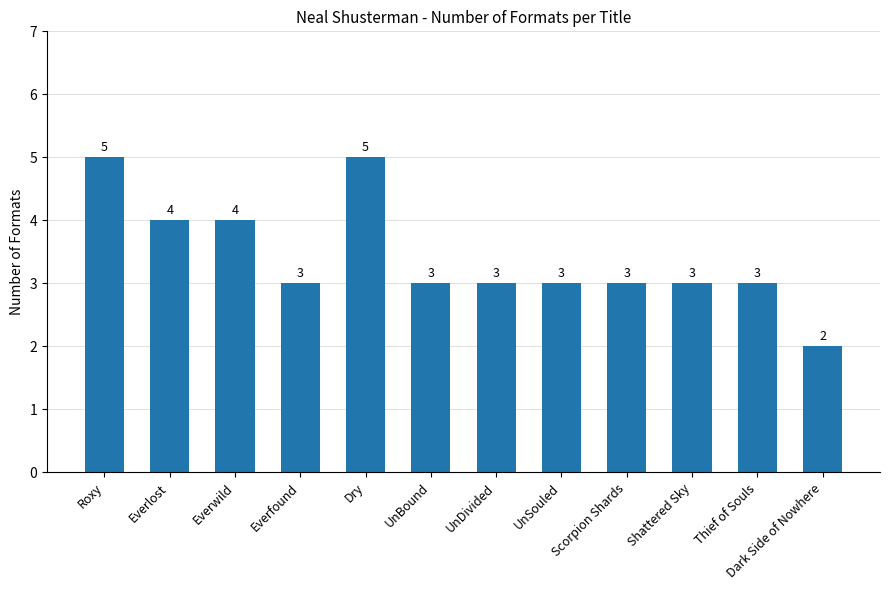

Is it true that the value at Dark Side of Nowhere is 3?

False